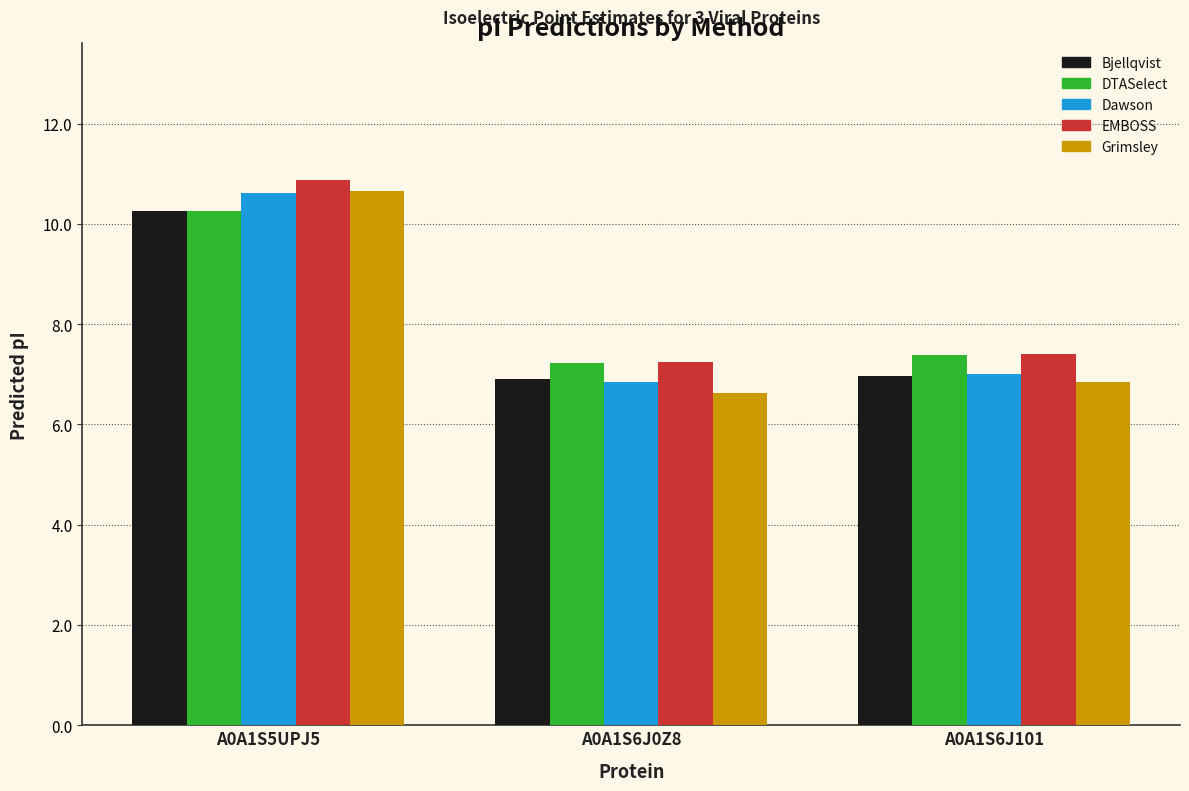

True or false: Bjellqvist has a value of 5.0 at A0A1S5UPJ5.

False